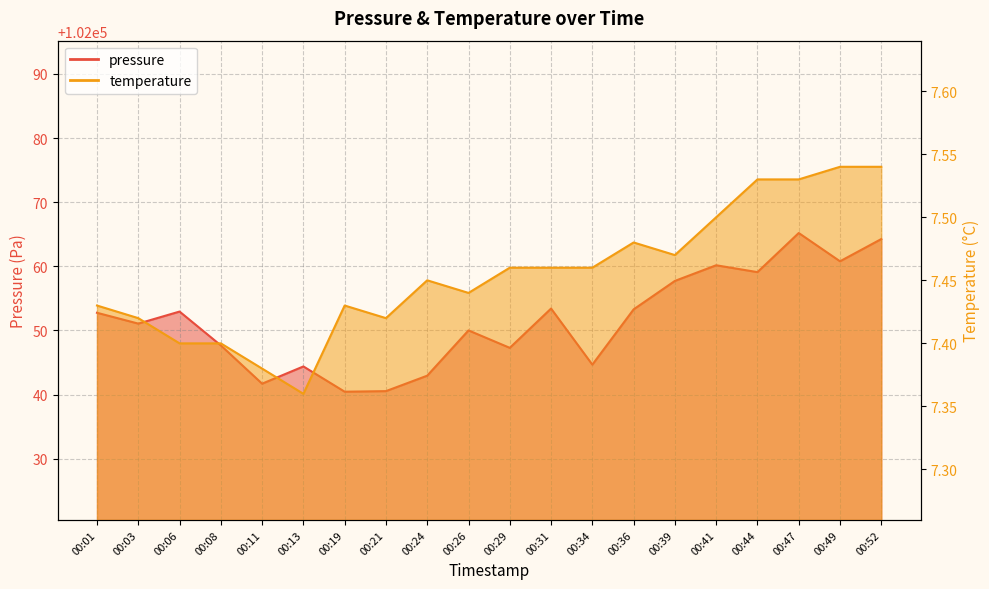

How many interior local peaks does the pressure series have?

6